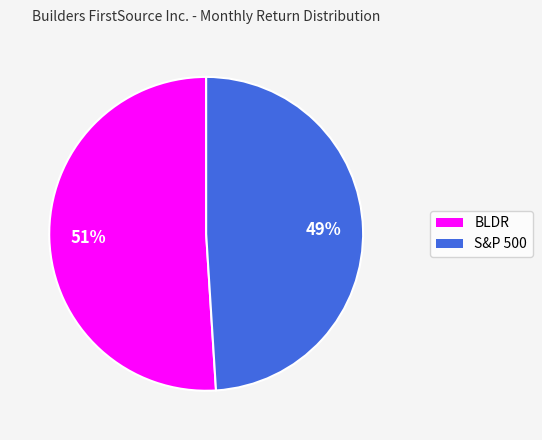

Which category has the smallest portion of the pie?

S&P 500